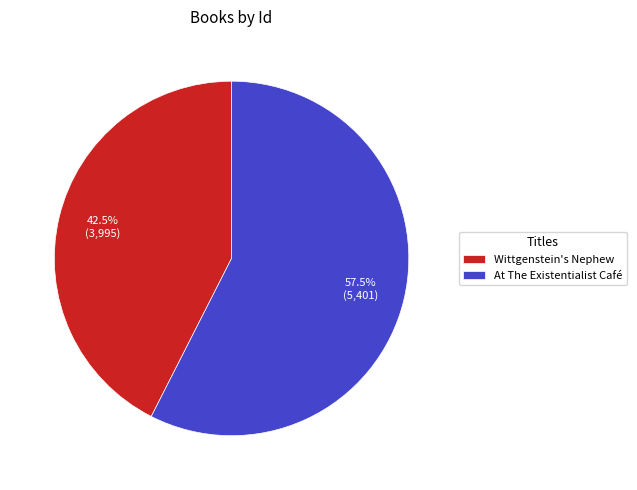

What portion of the pie excludes Wittgenstein's Nephew?

57.5%